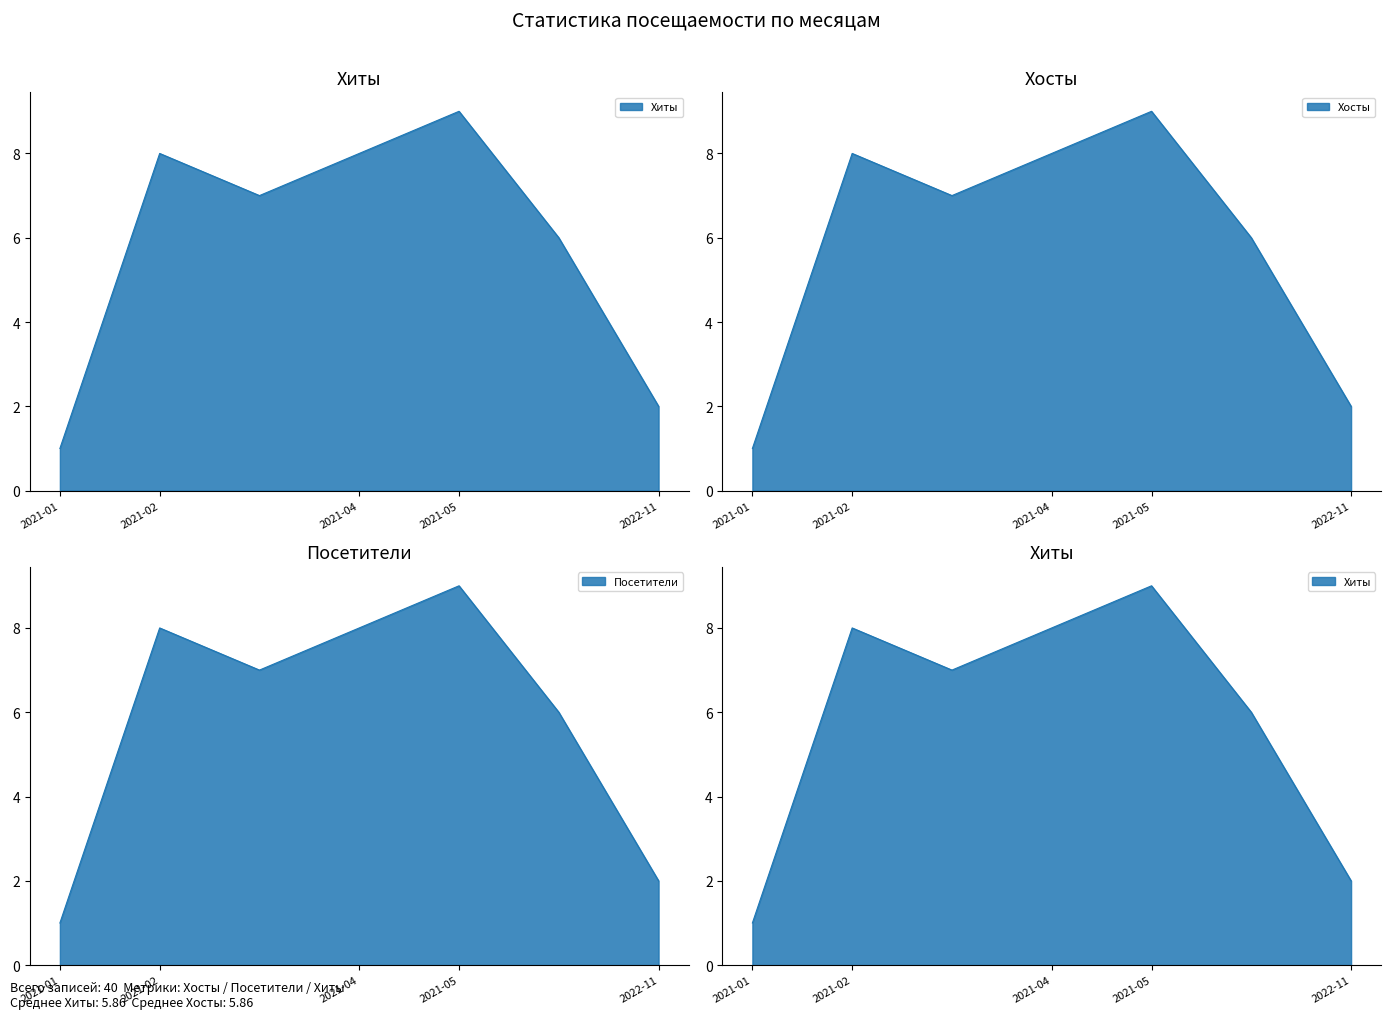

Which series has the largest total across all categories?

Хиты